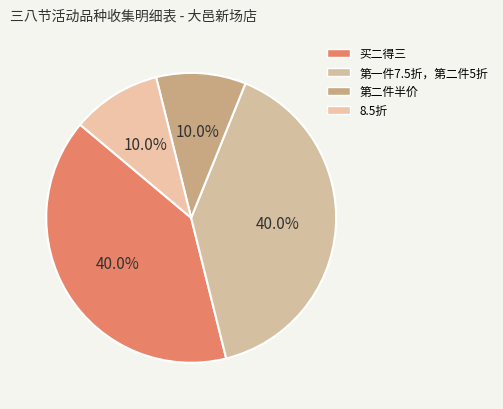

To the nearest percent, what is the average slice percentage?

25%